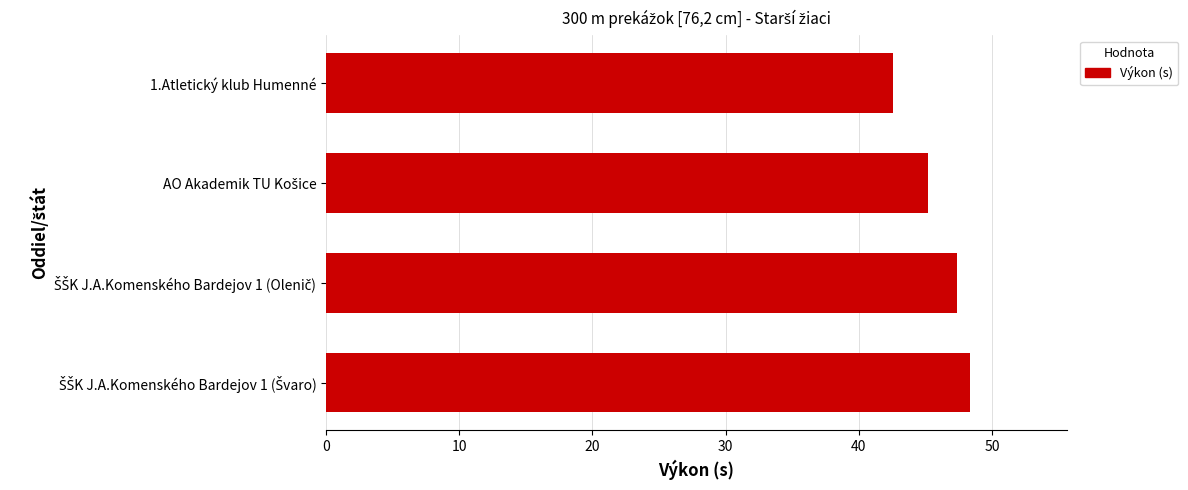

The value at 1.Atletický klub Humenné is 42.6. True or false?

True